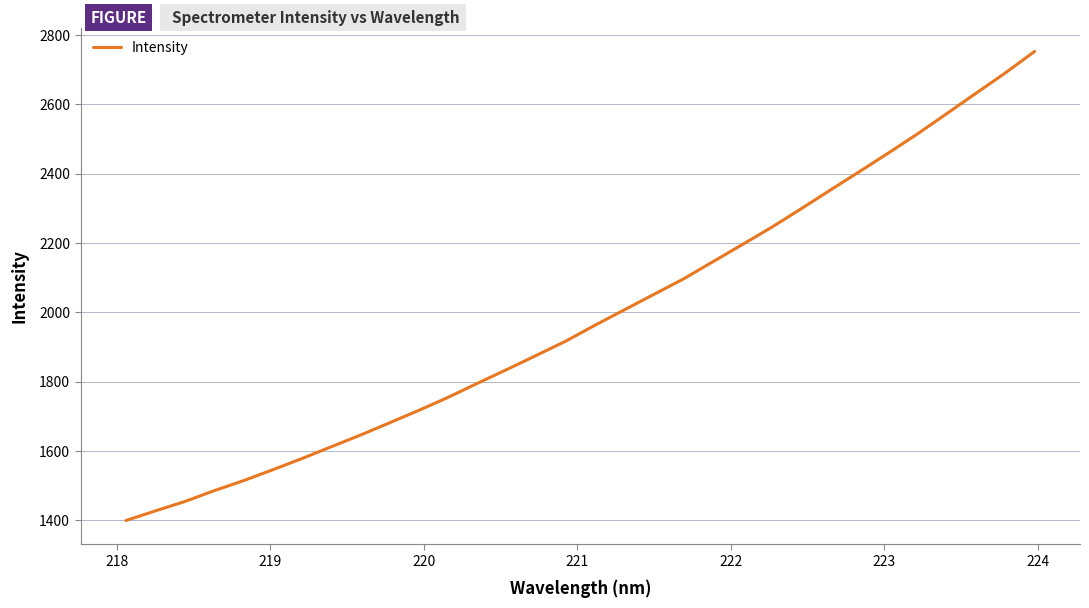

What is the greatest value displayed?

2752.3